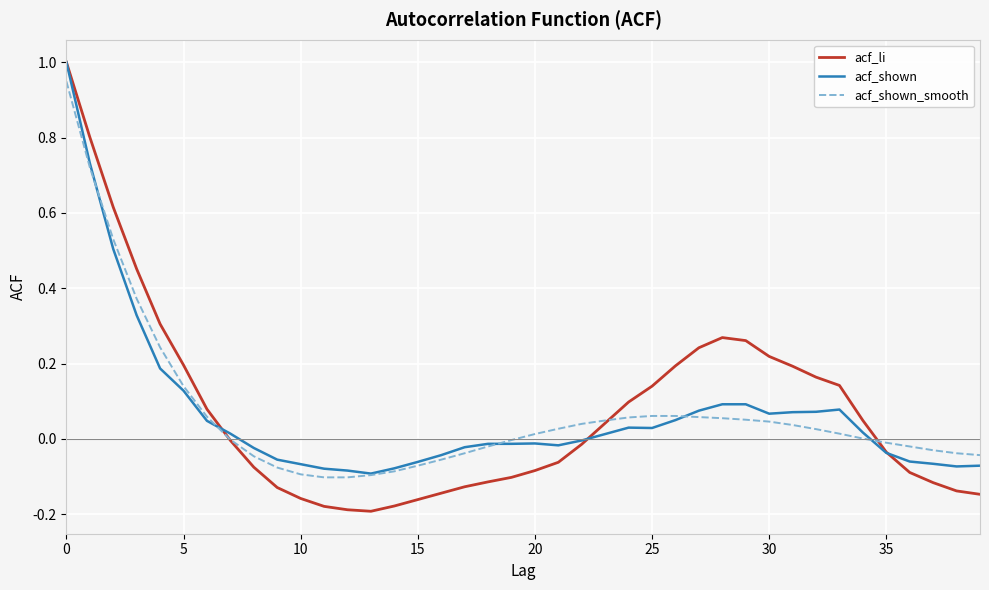

Which series has the widest spread of values?

acf_li